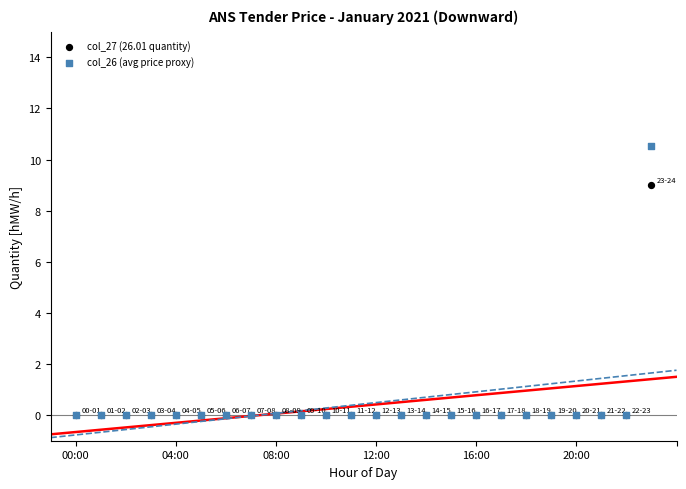

Which series has the widest spread of Y values?

col_26 (avg price proxy)